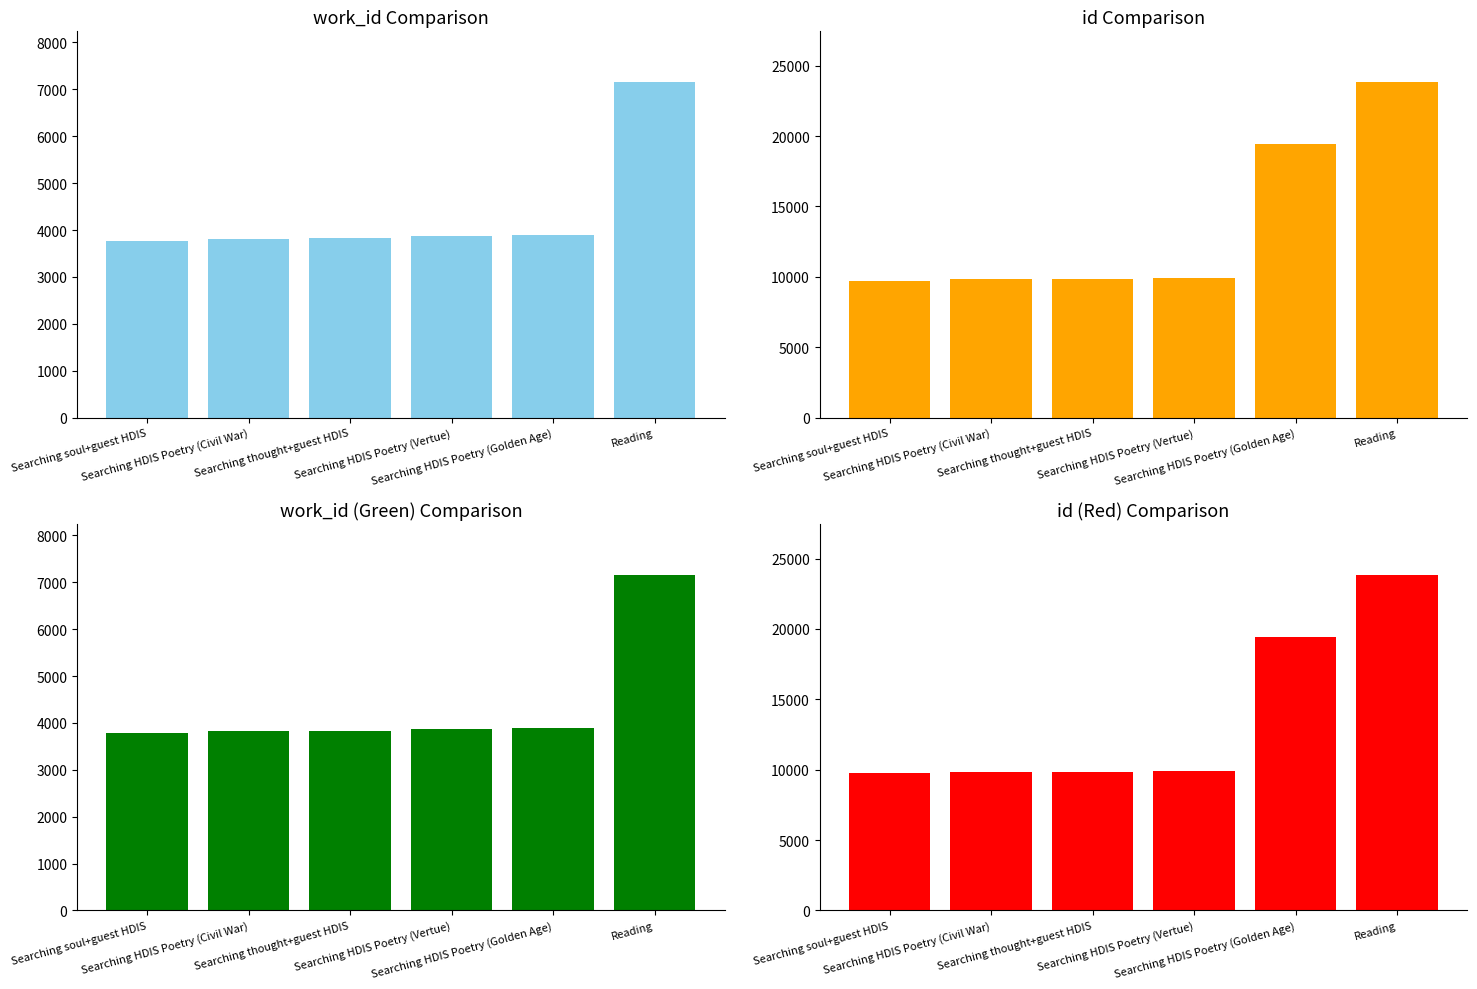

What is the sum of all work_id values?

26346